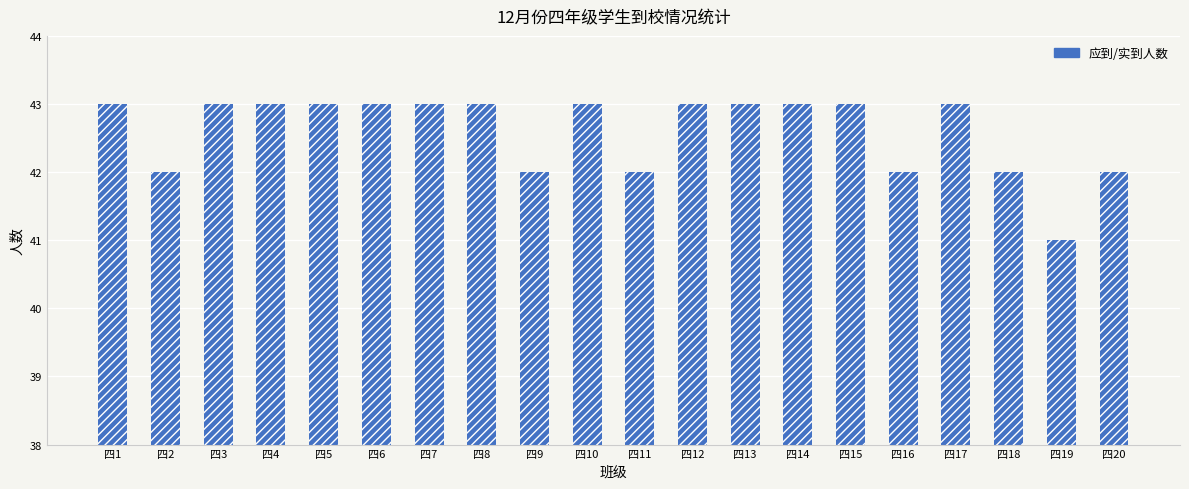

Count the values in the range 42 to 43.

19